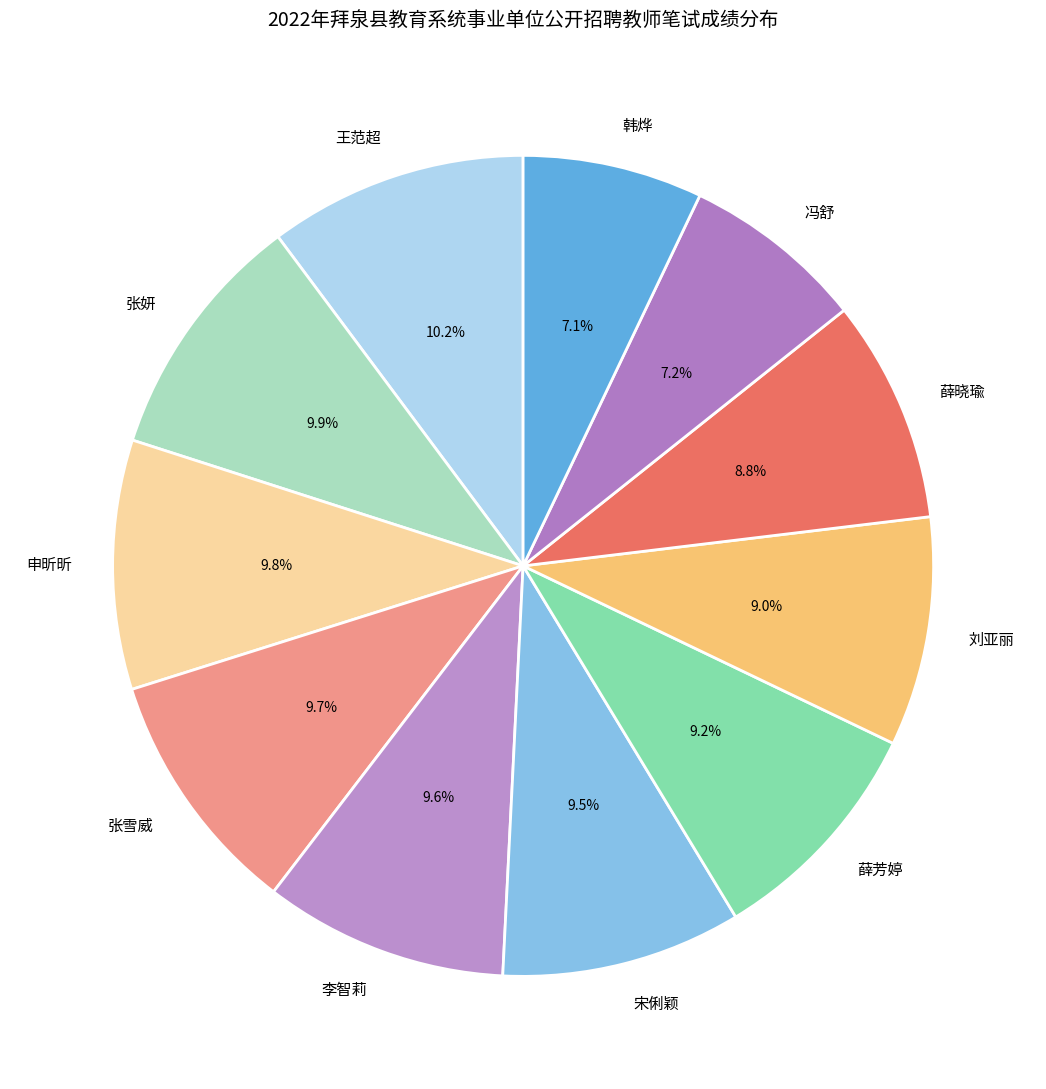

To the nearest percent, what percentage of the pie is 张妍?

10%